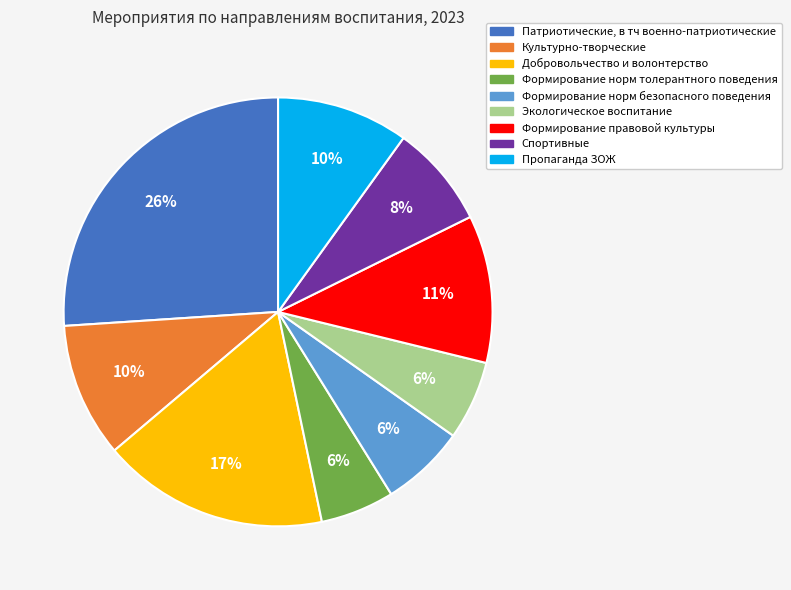

How many segments does this pie chart have?

9